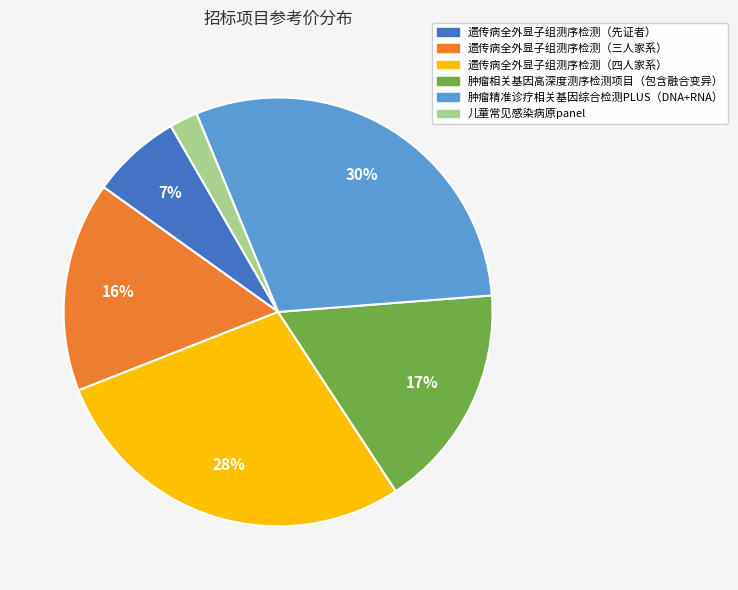

What is the ratio of the value at 儿童常见感染病原panel to the value at 肿瘤精准诊疗相关基因综合检测PLUS（DNA+RNA）?

0.1